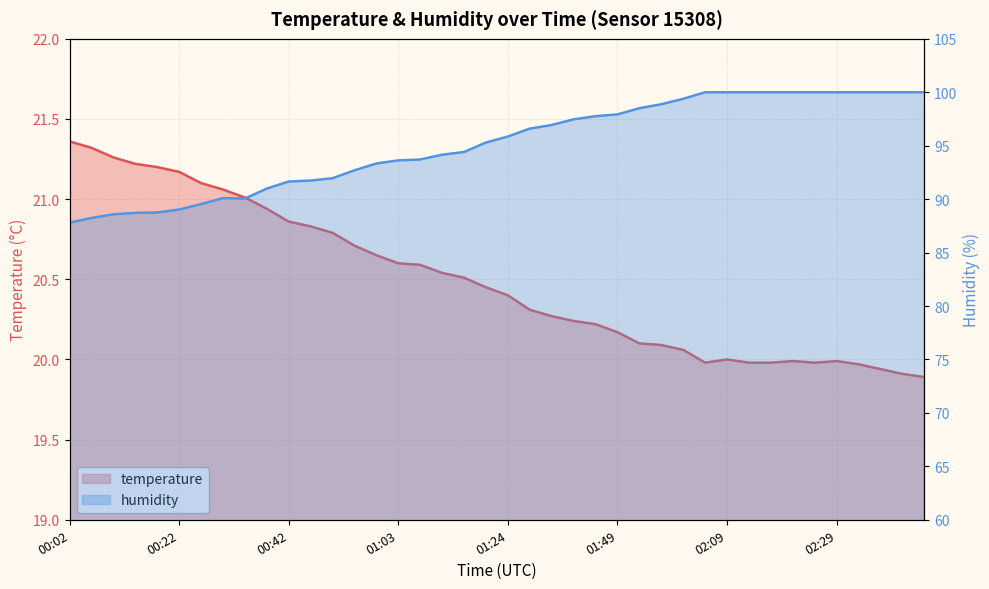

What is the smallest value displayed?

19.9